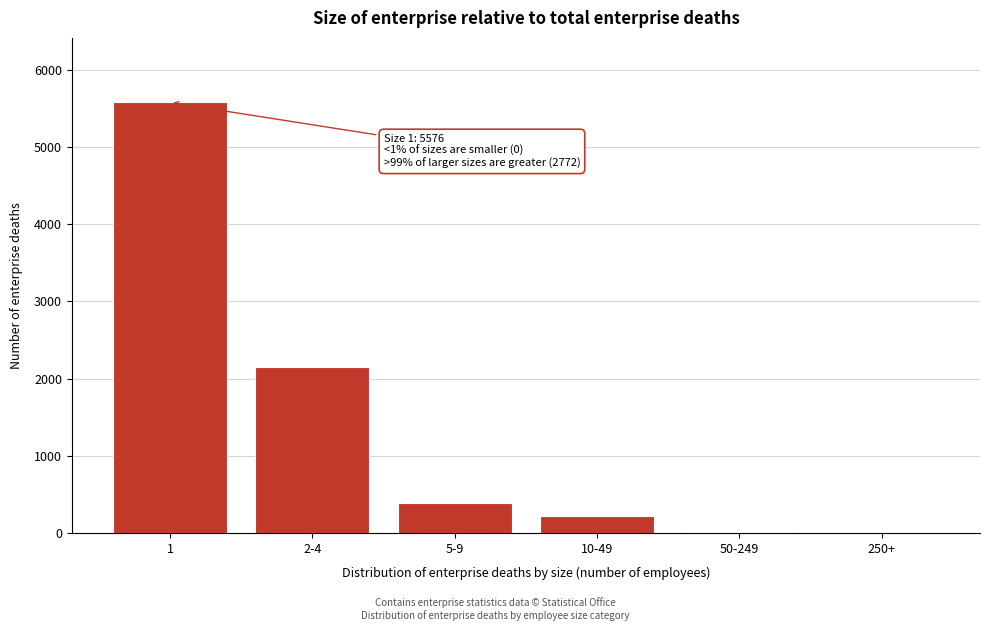

The value at 5-9 is 144. True or false?

False